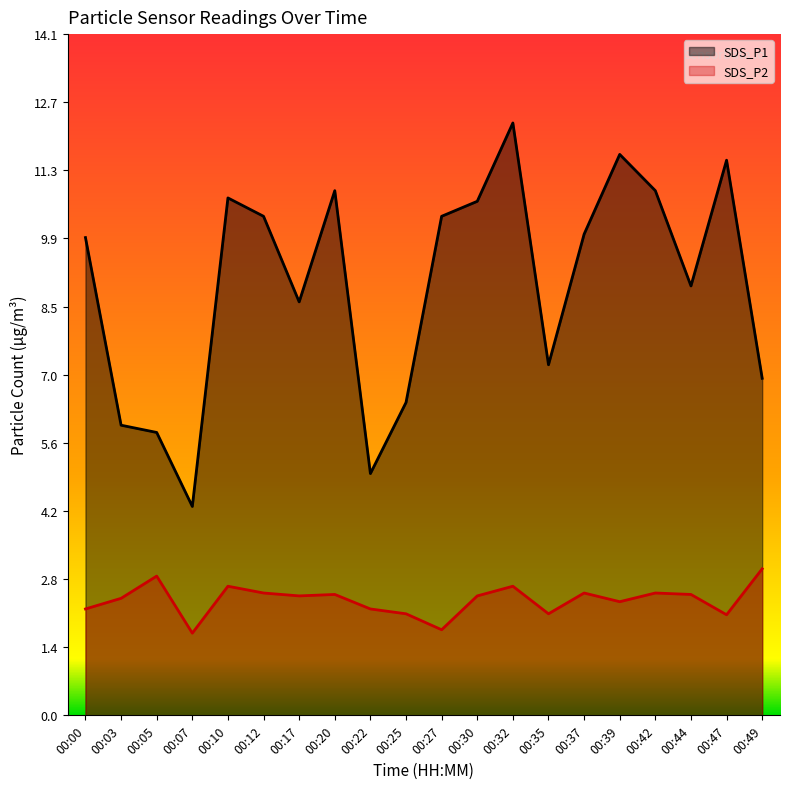

What is the maximum value for SDS_P1?

12.2